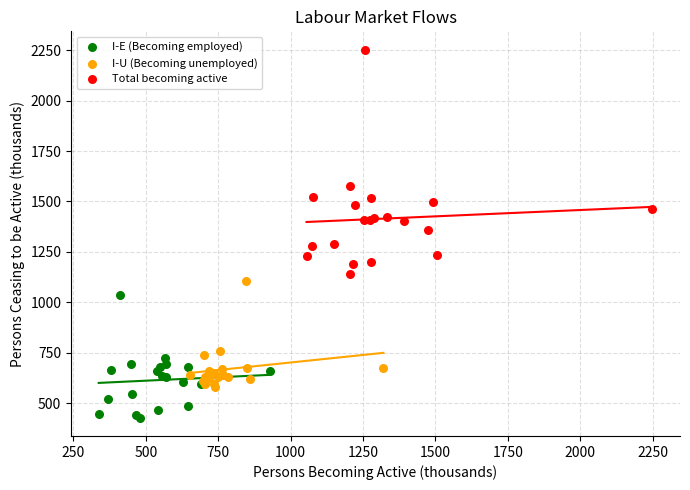

Which series has the largest Y range (max minus min)?

Total becoming active